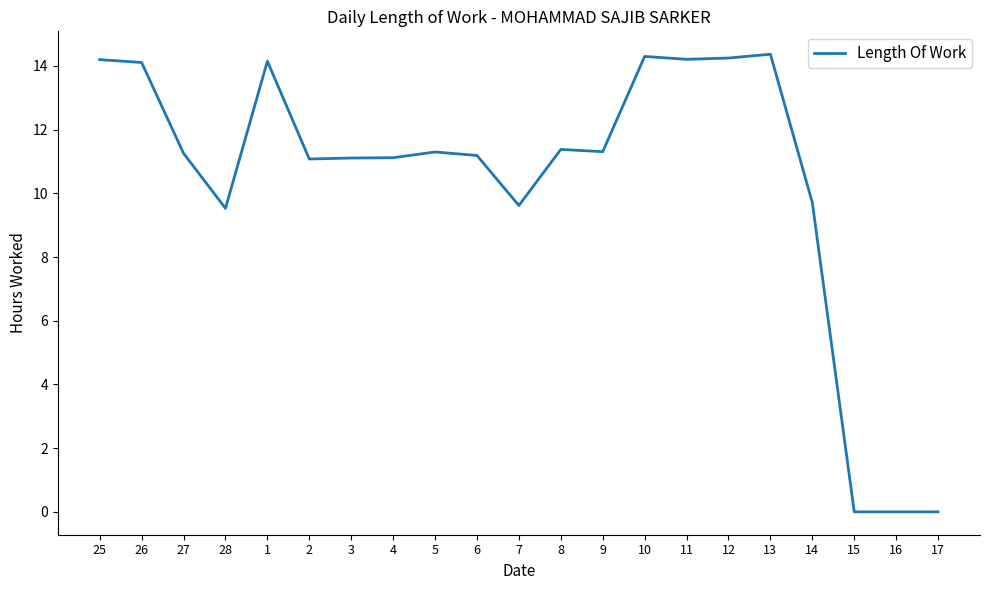

The value at 12 is 9.1. True or false?

False